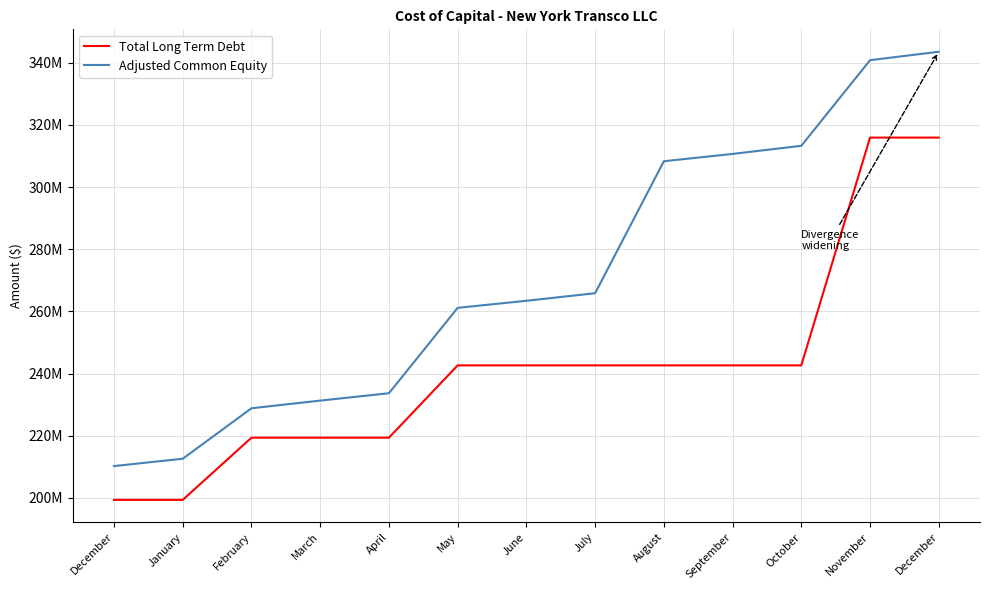

Which has a higher value, August or December?

December